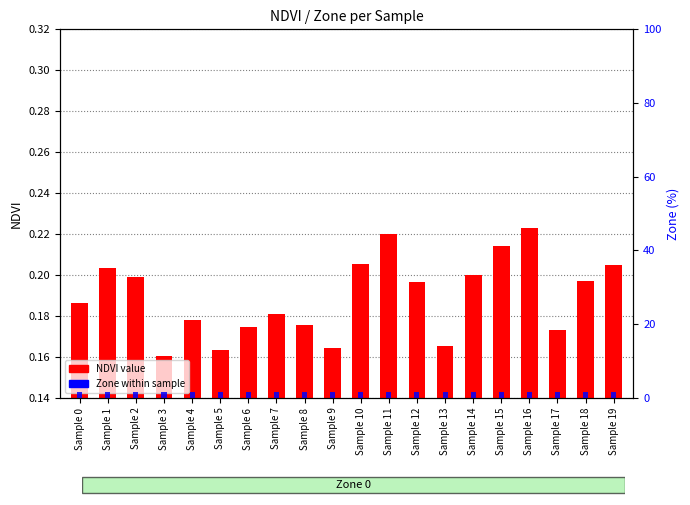

How many groups of bars are there?

20